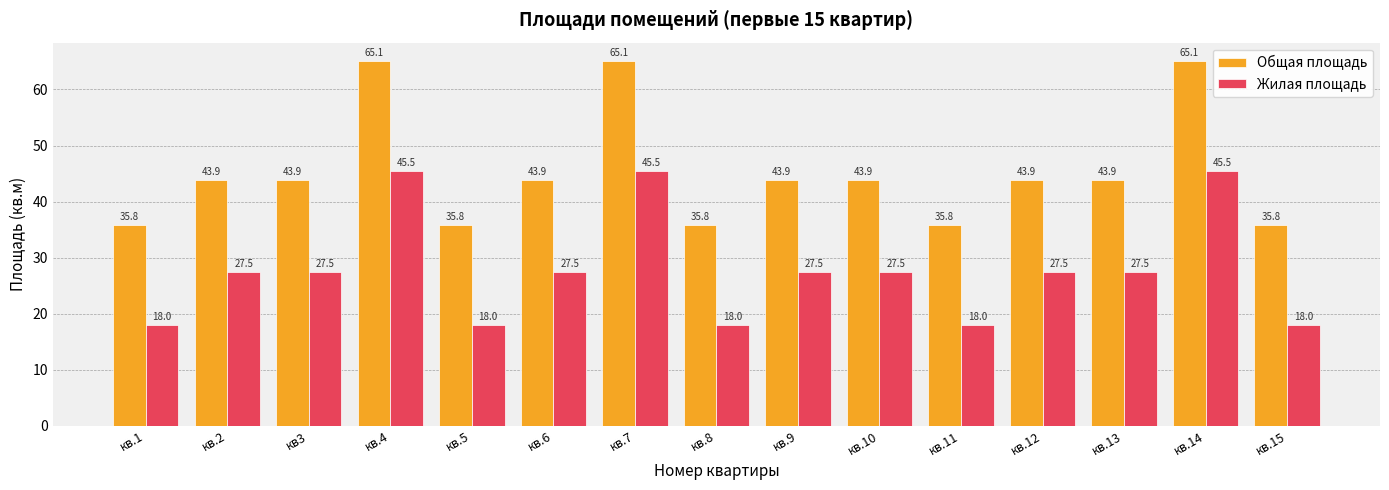

The value of Общая площадь at кв.8 is 19.4. True or false?

False